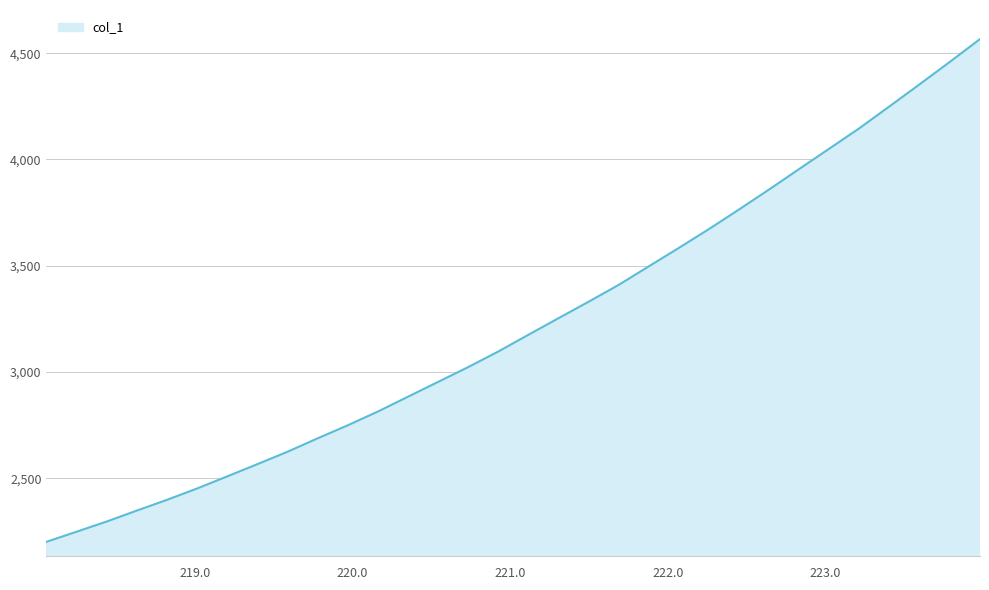

What is the minimum value shown in the chart?

2200.9